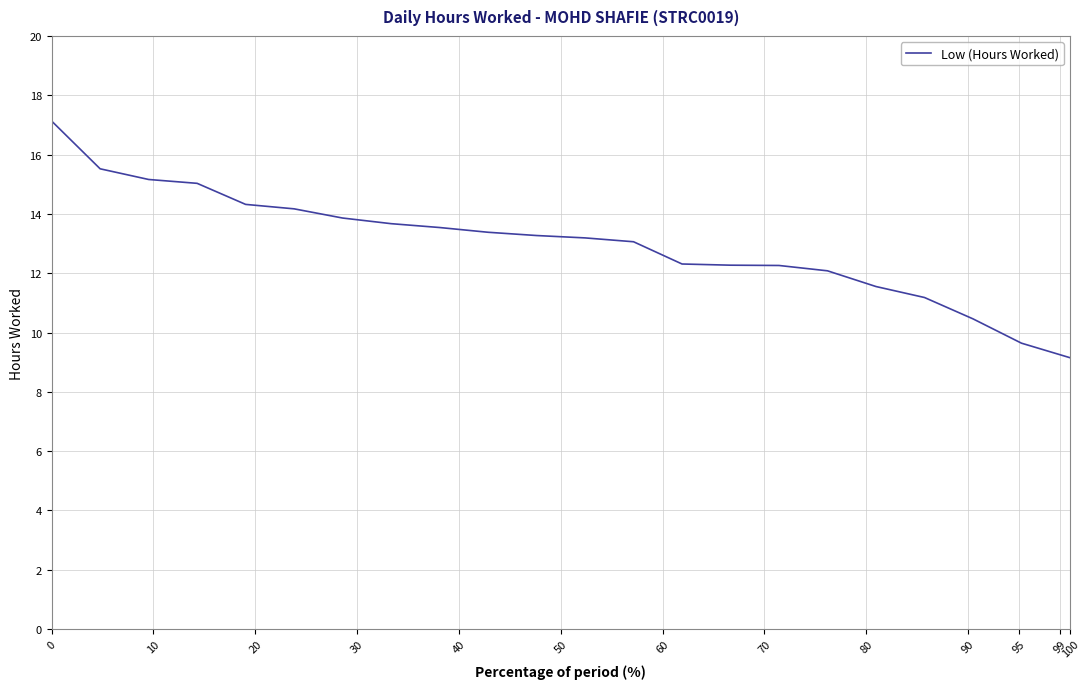

What is the difference between the maximum and minimum values?

8.0